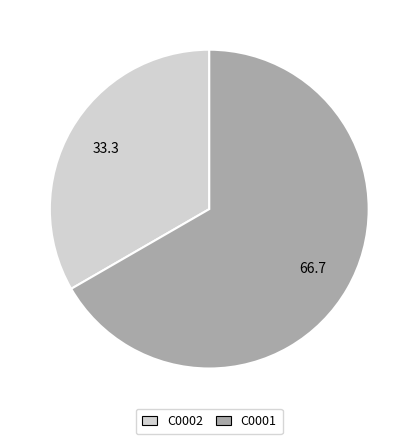

True or false: C0001 accounts for 58% of the total.

False